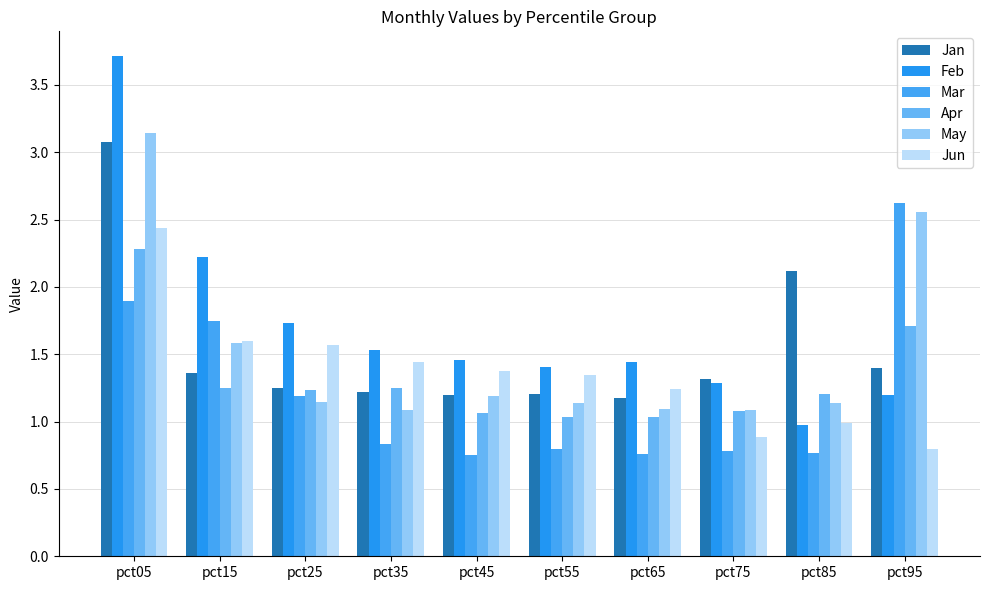

Where is Jan nearest to the value 2?

pct85